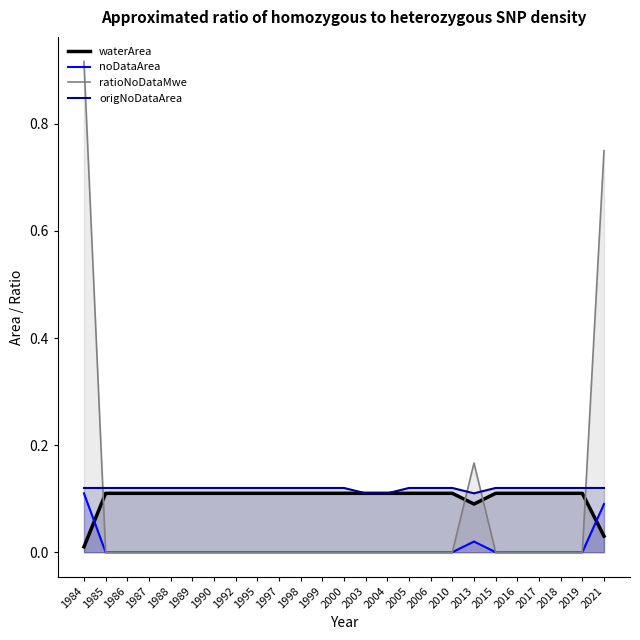

What is the total value across all series at 2018?

0.2